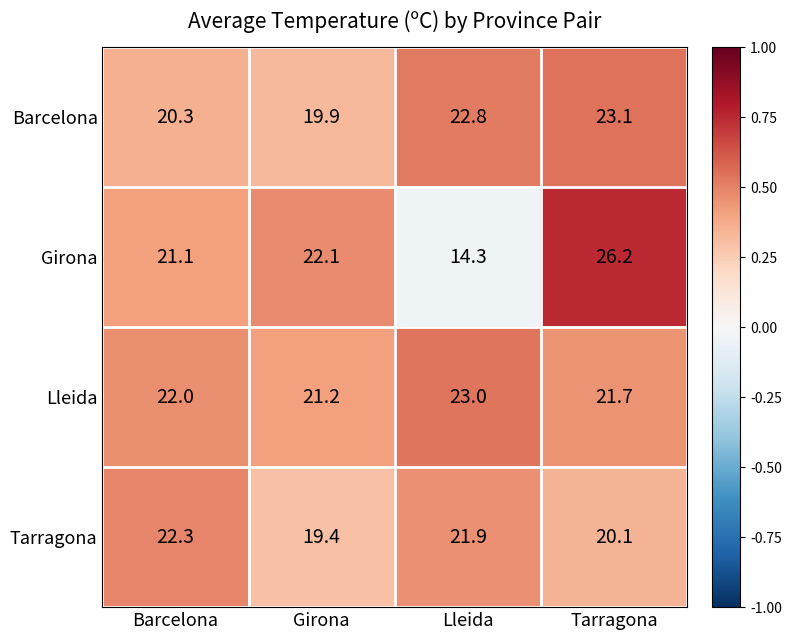

Which label corresponds to the largest value in the chart?

Tarragona